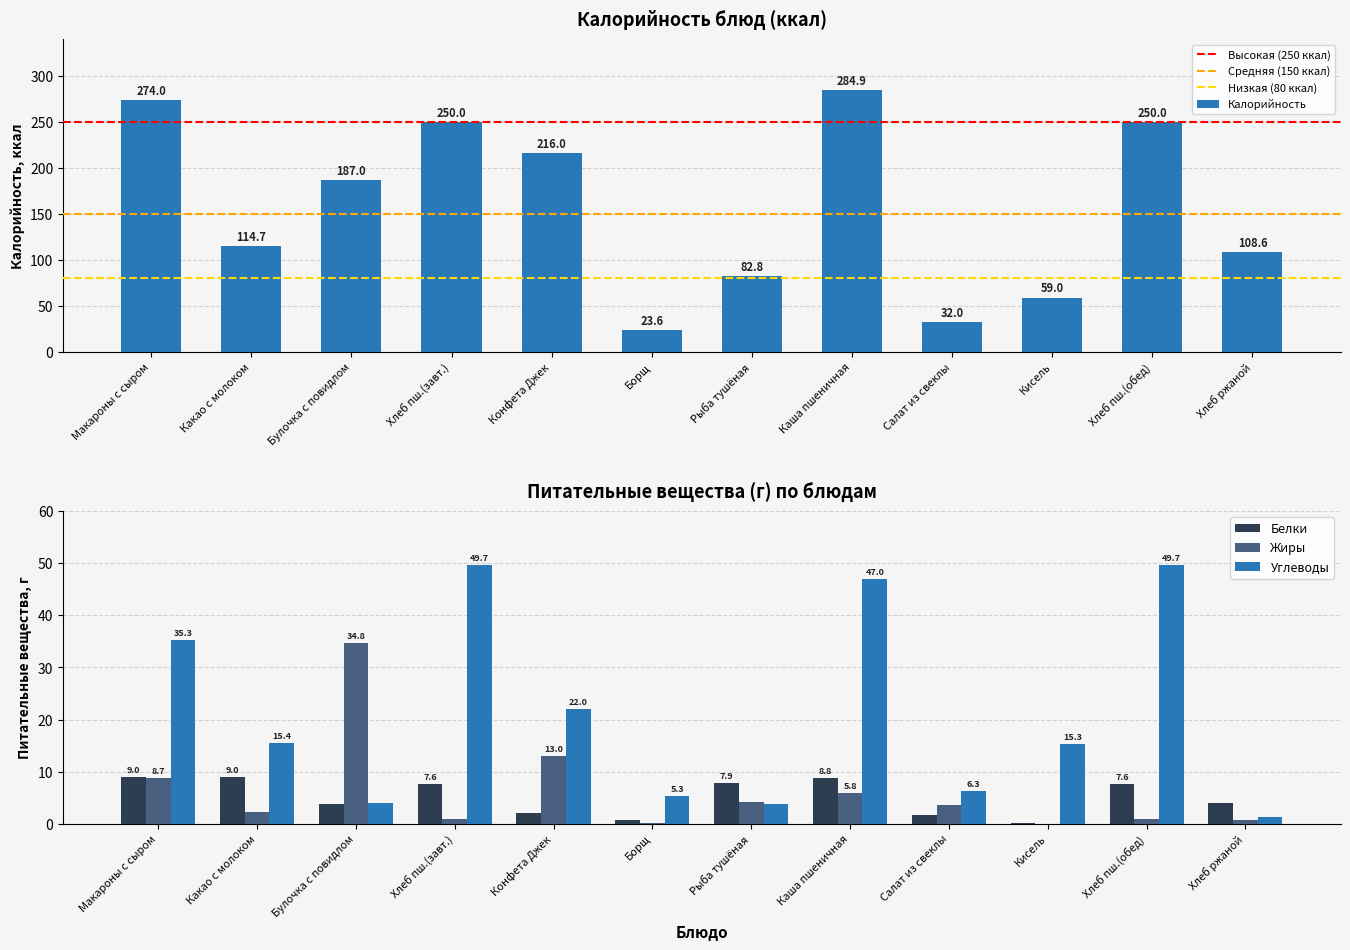

Is it true that Углеводы equals 7.2 at Борщ?

False